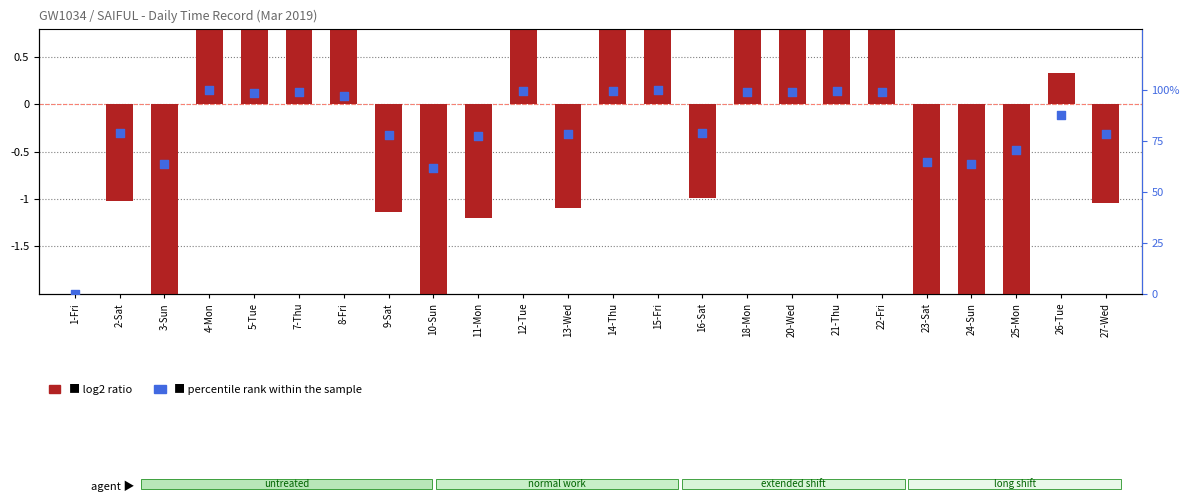

At how many categories does at least one series exceed -1?

24